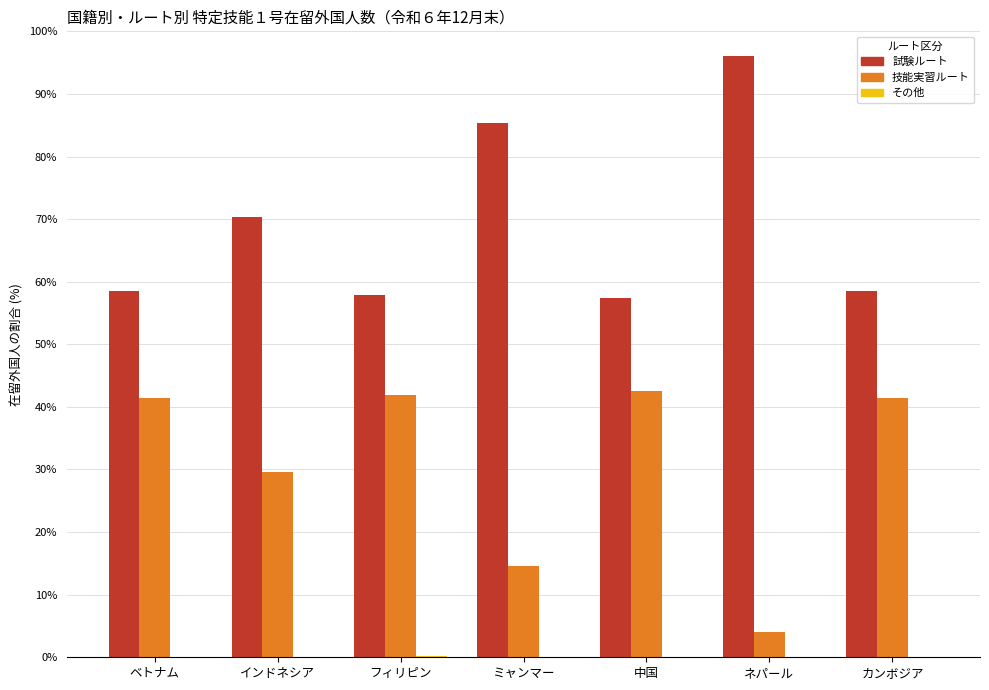

At which label does 試験ルート reach its peak?

ネパール